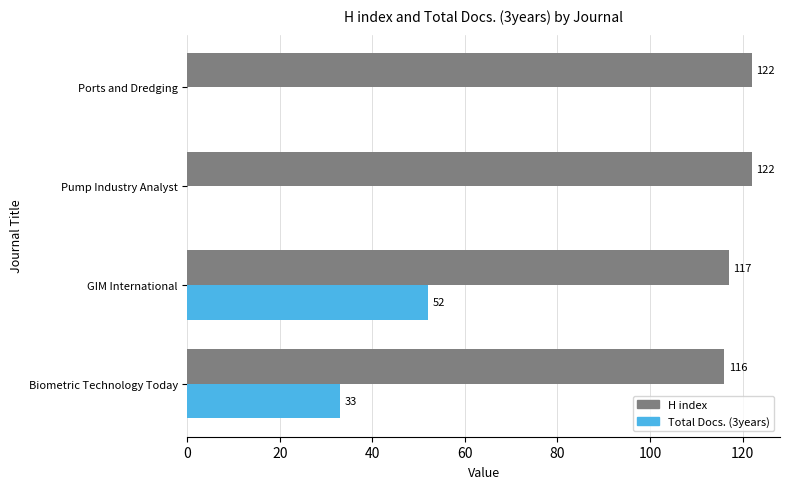

The H index series shows 122 at Pump Industry Analyst. True or false?

True